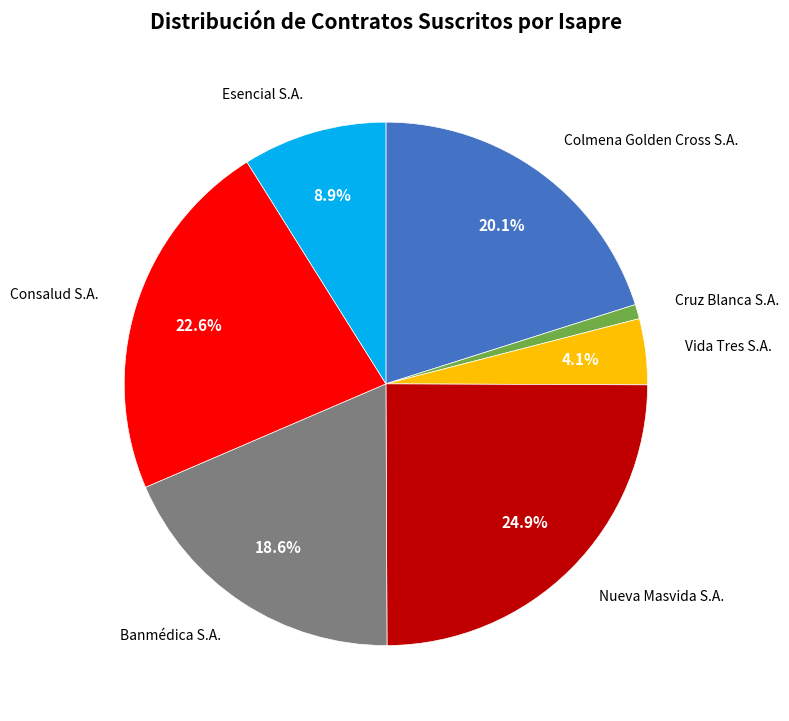

Is there any slice that represents more than half of the pie?

No